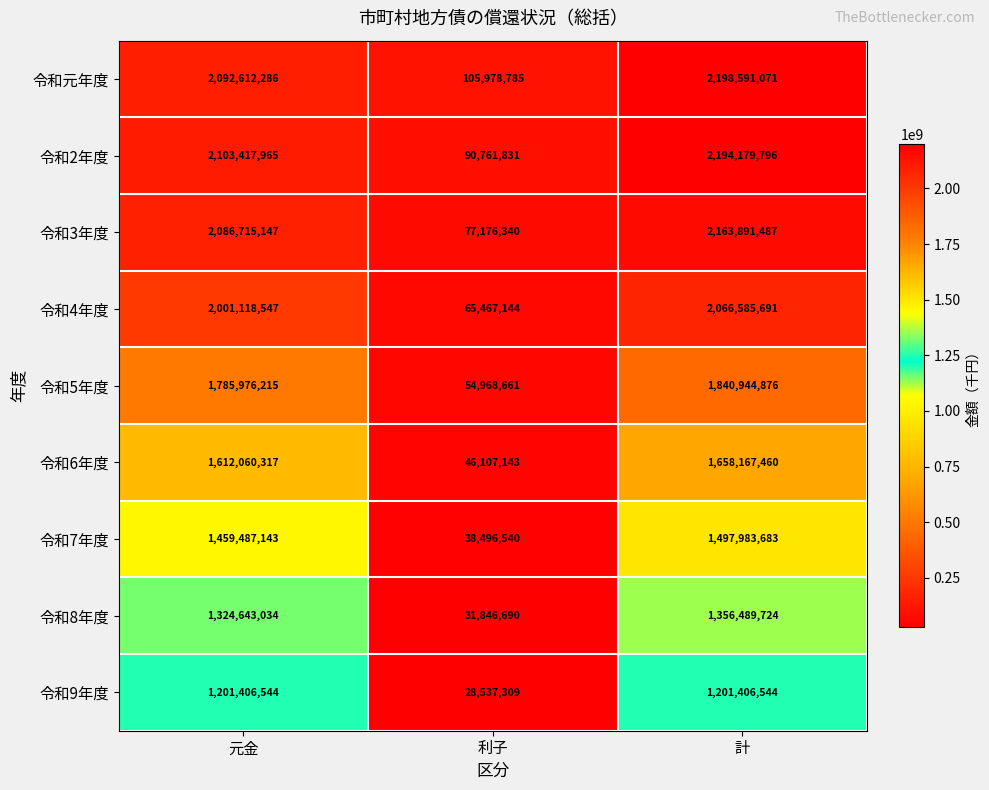

What is the smallest value displayed?

28537309